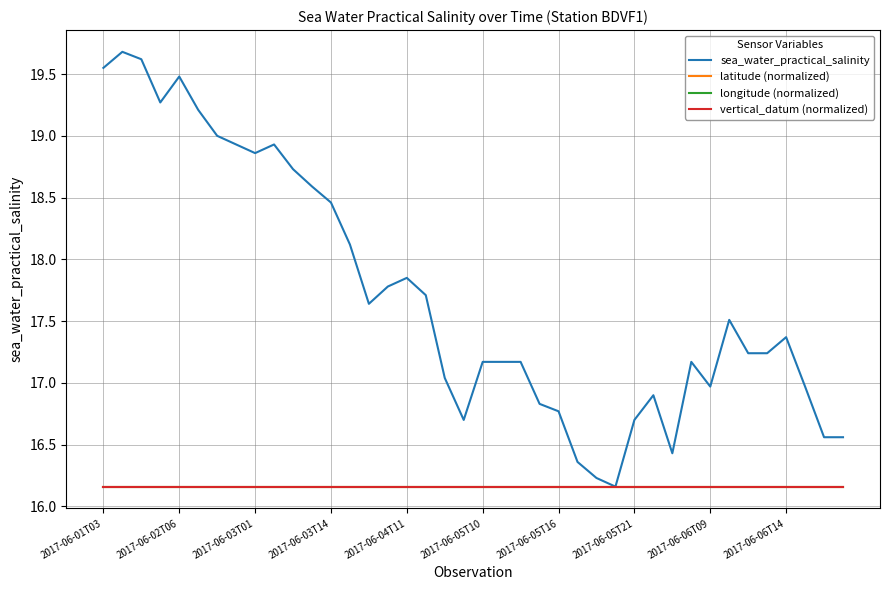

What is the difference between the maximum and second lowest values in the sea_water_practical_salinity series?

3.4